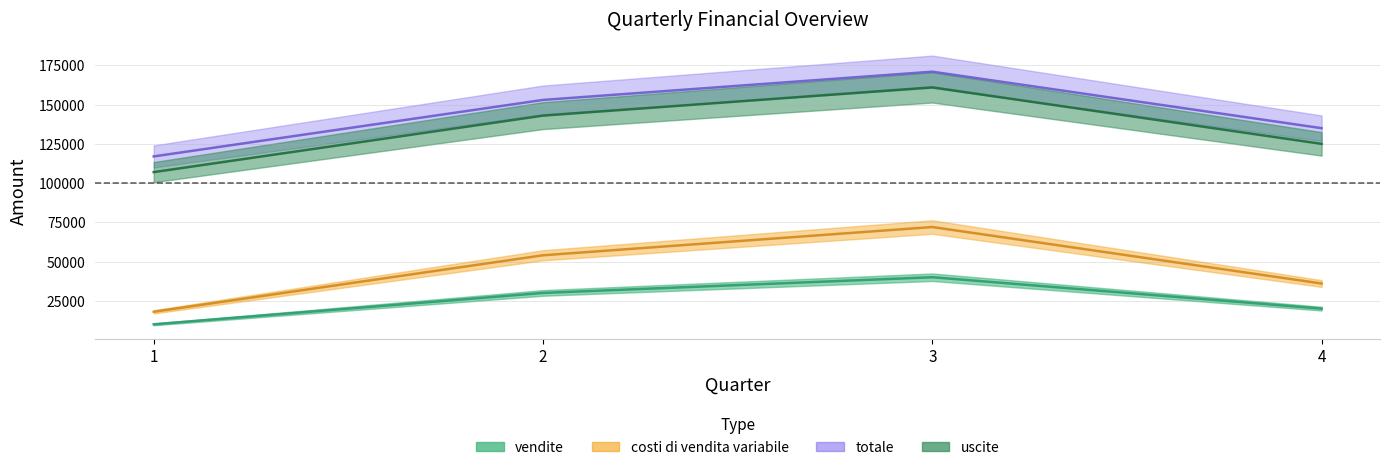

What are all the series names shown in the legend?

vendite, costi di vendita variabile, totale, uscite